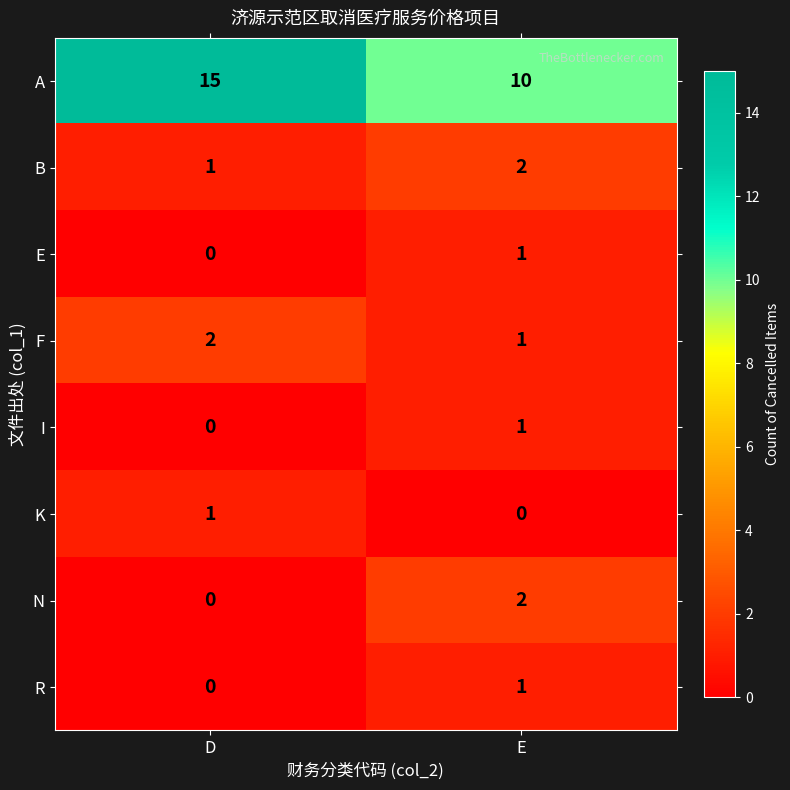

What is the total value across all series at E?

18